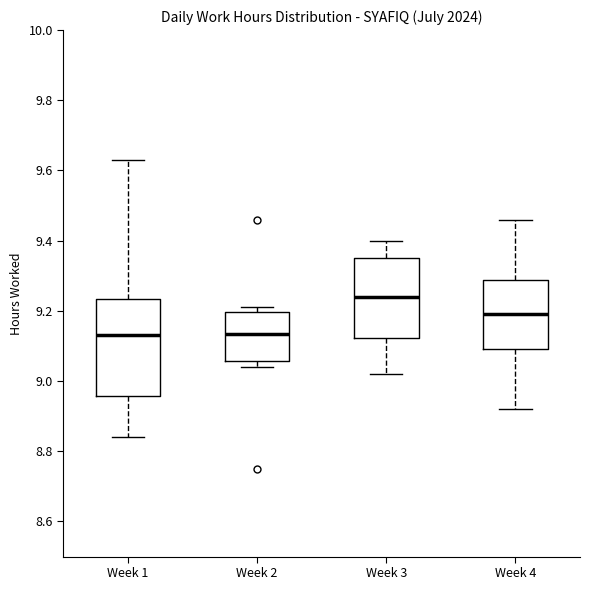

Reading left to right, transcribe this box plot: for each box, give where its median line is, the range the box spans, and where its two whiskers end, as read against the y-axis. The values are not printed on the chart, so give them approximately, as read against the axis.

Week 1: median 9.14, box 8.96 to 9.24, whiskers 8.84 to 9.64
Week 2: median 9.14, box 9.06 to 9.20, whiskers 9.04 to 9.22
Week 3: median 9.24, box 9.12 to 9.36, whiskers 9.02 to 9.40
Week 4: median 9.20, box 9.10 to 9.28, whiskers 8.92 to 9.46